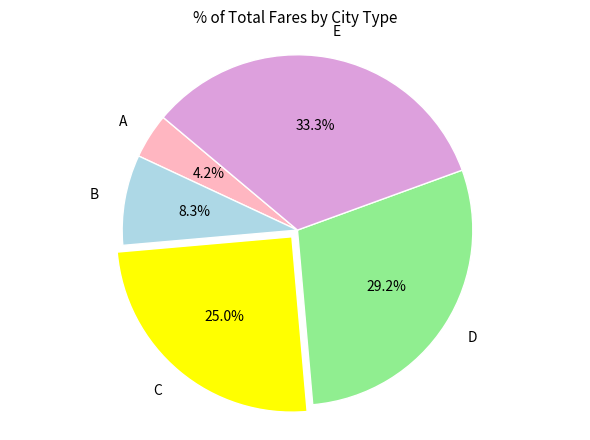

What percentage do C and E together represent?

58.3%